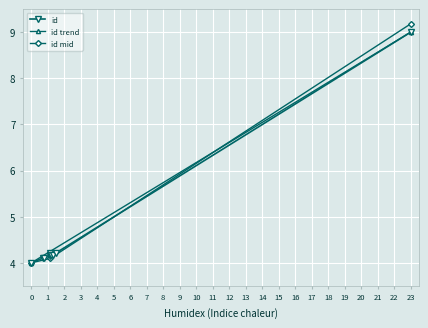

Is it true that id mid equals 13.8 at 23?

False